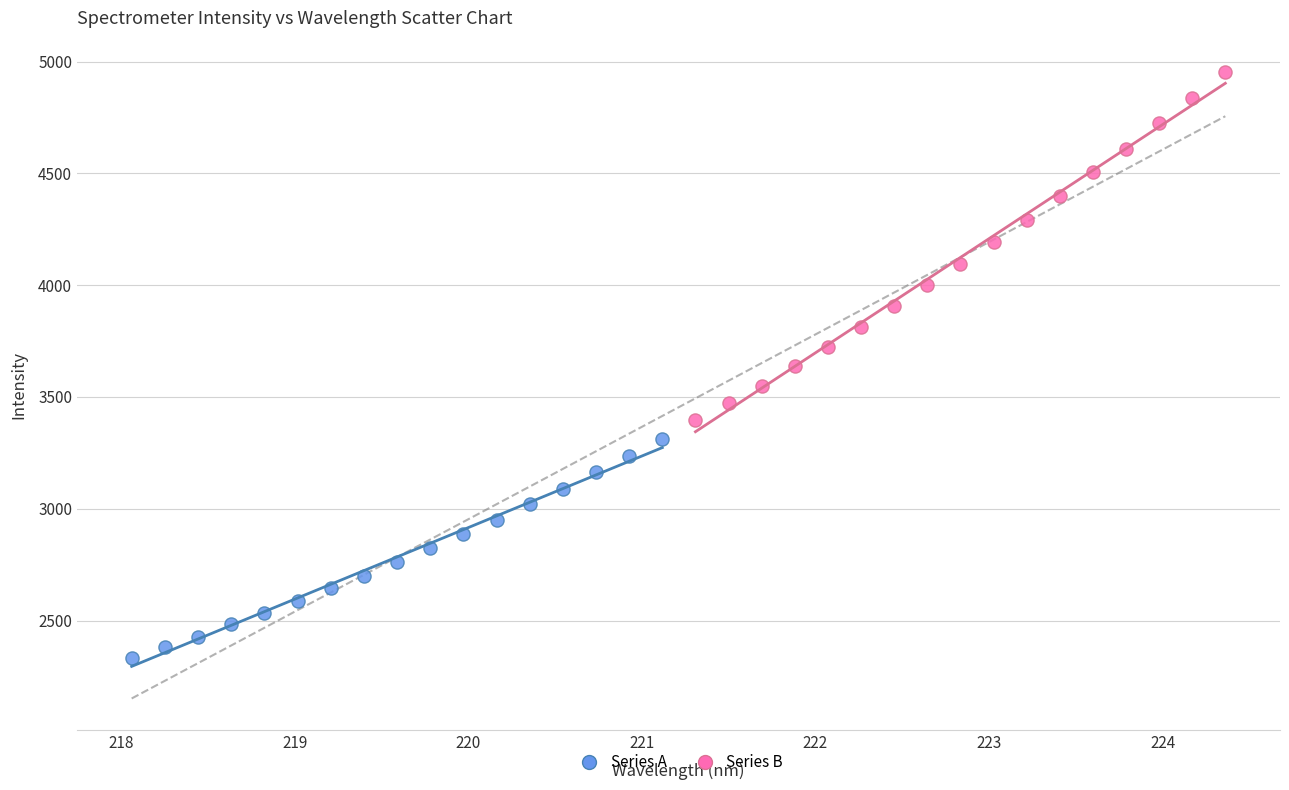

What are all the series names shown in the legend?

Series A, Series B